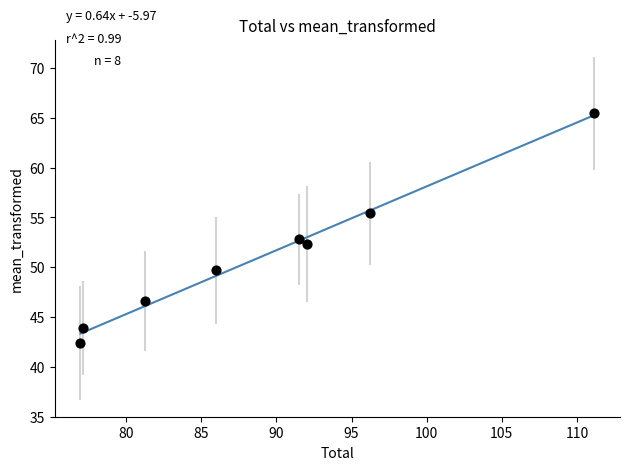

What is the average X value?

89.0